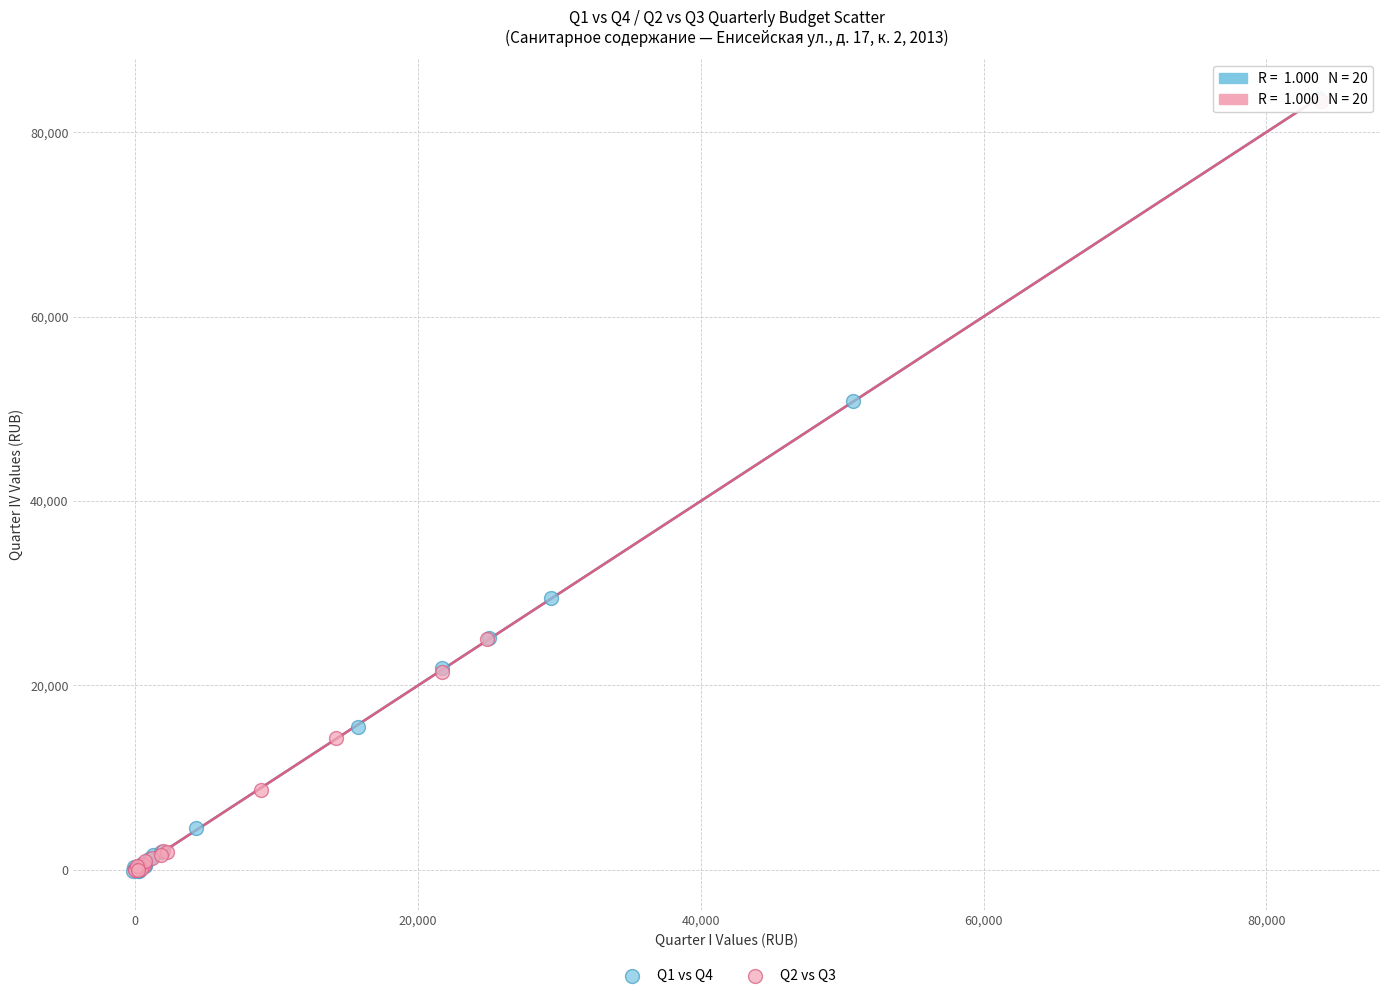

Which series has the largest Y range (max minus min)?

Q1 vs Q4